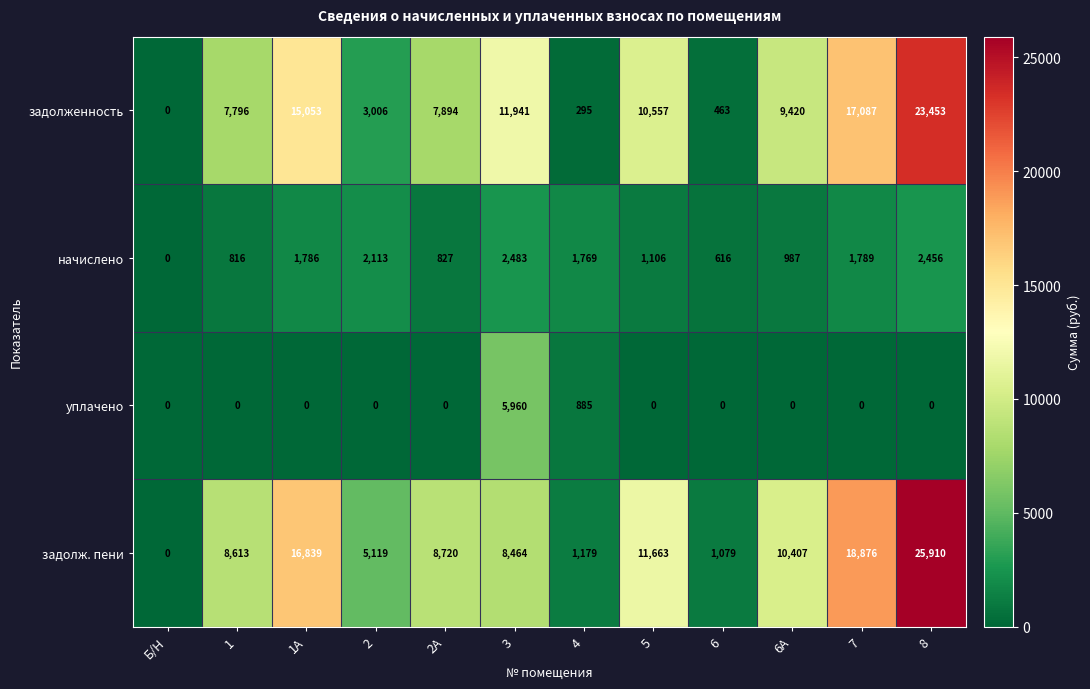

How many distinct data groups are displayed?

4